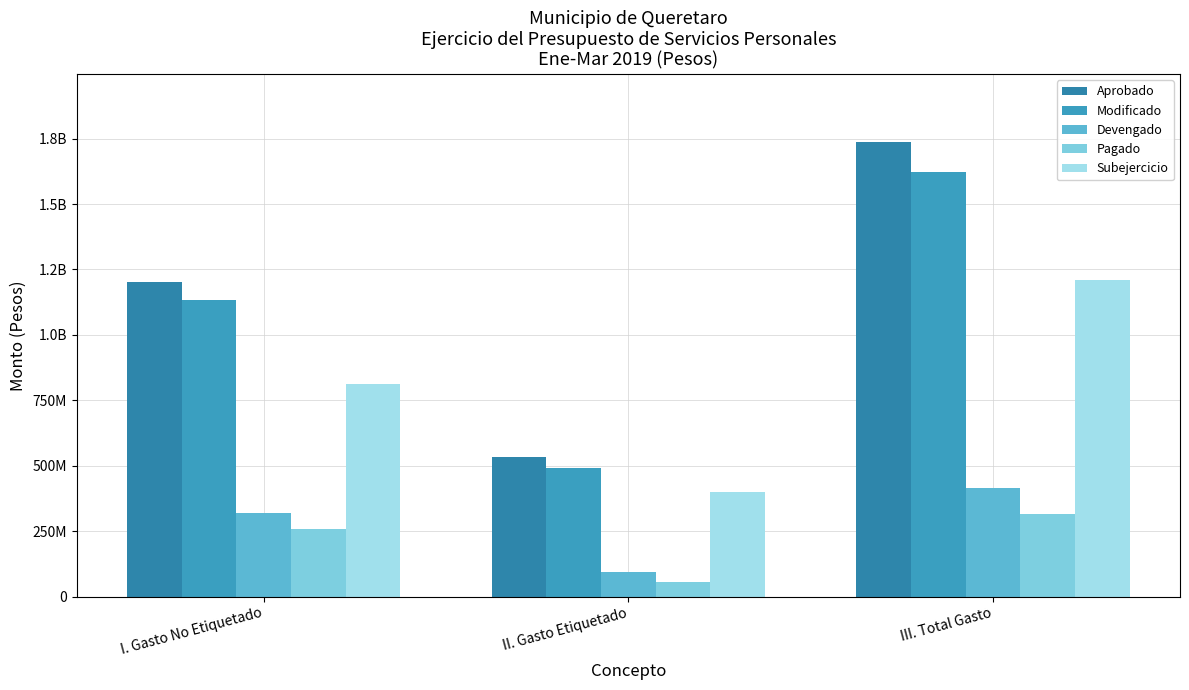

What is the total value across all series at III. Total Gasto?

5299201953.8